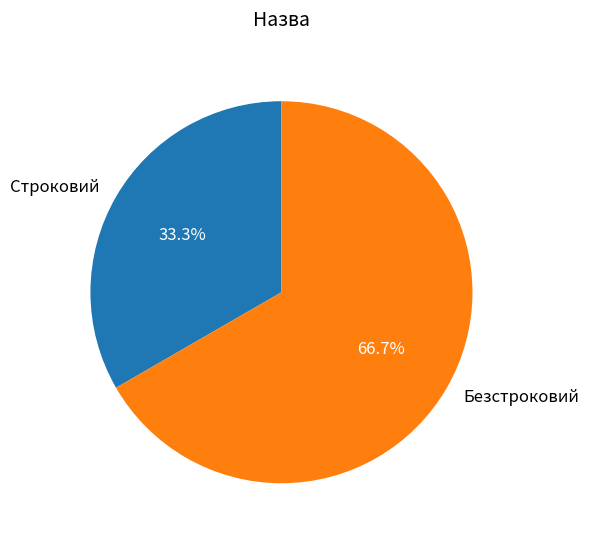

Rank the categories by value from lowest to highest.

Строковий, Безстроковий